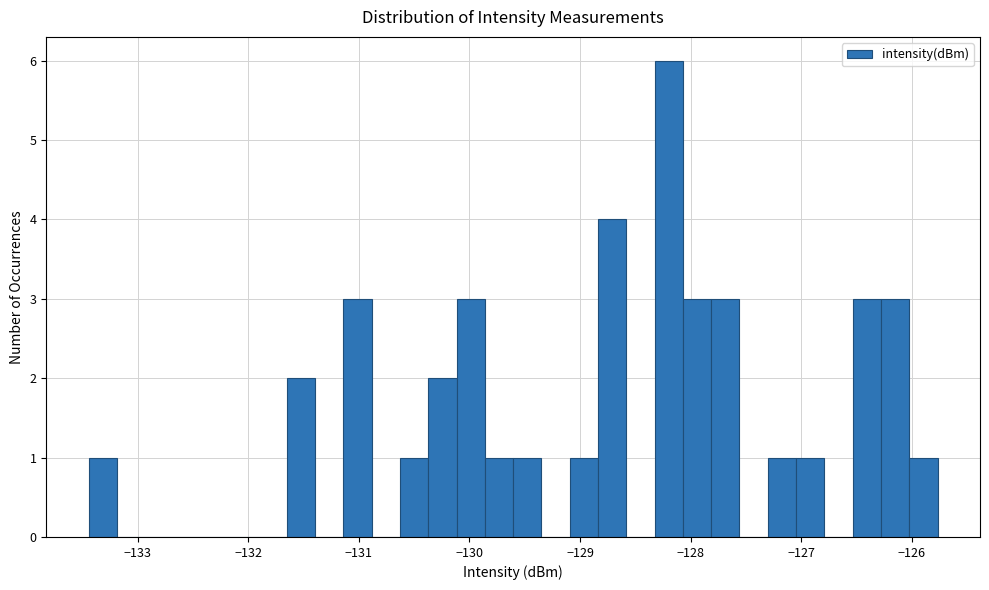

Around what value on the x-axis is the tallest bar? Give the approximate position of its centre, as read against the axis.

-128.2